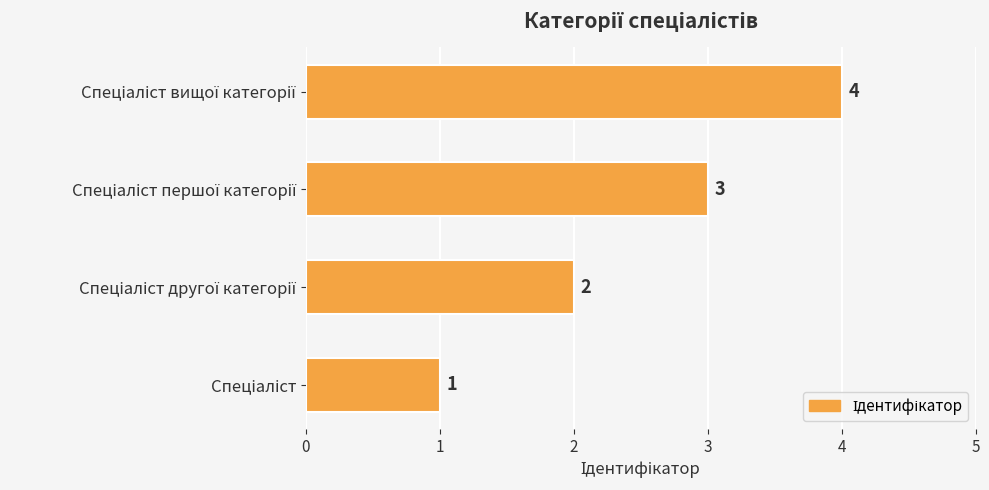

What is the sum of all values?

10